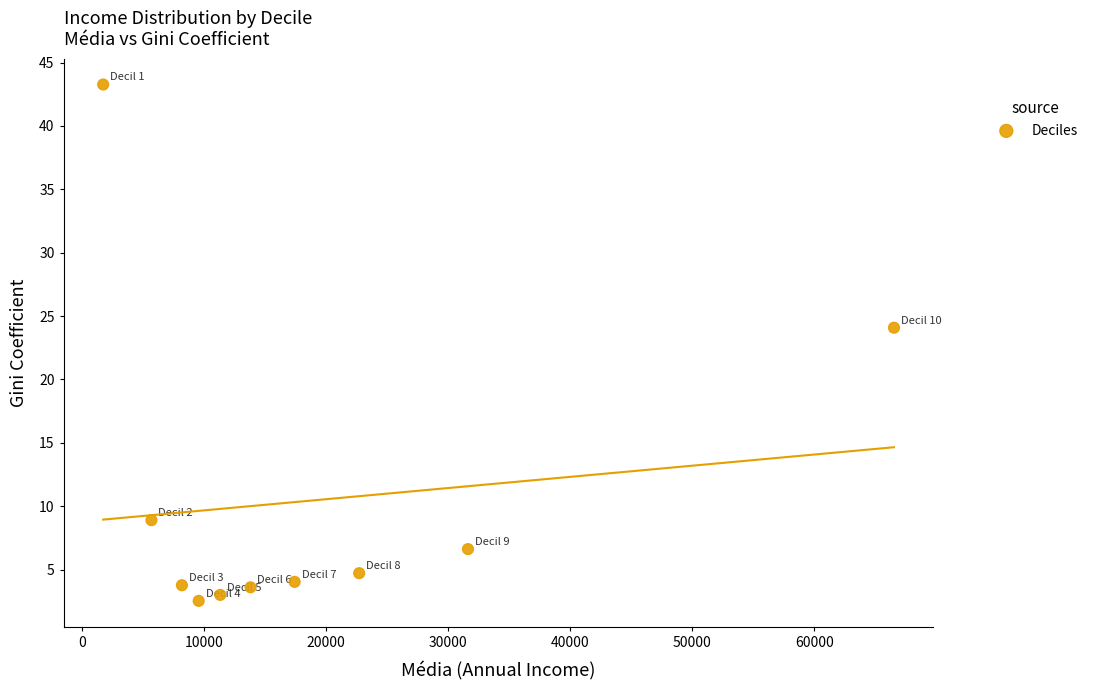

What Y value in the scatter plot is closest to 22?

24.1